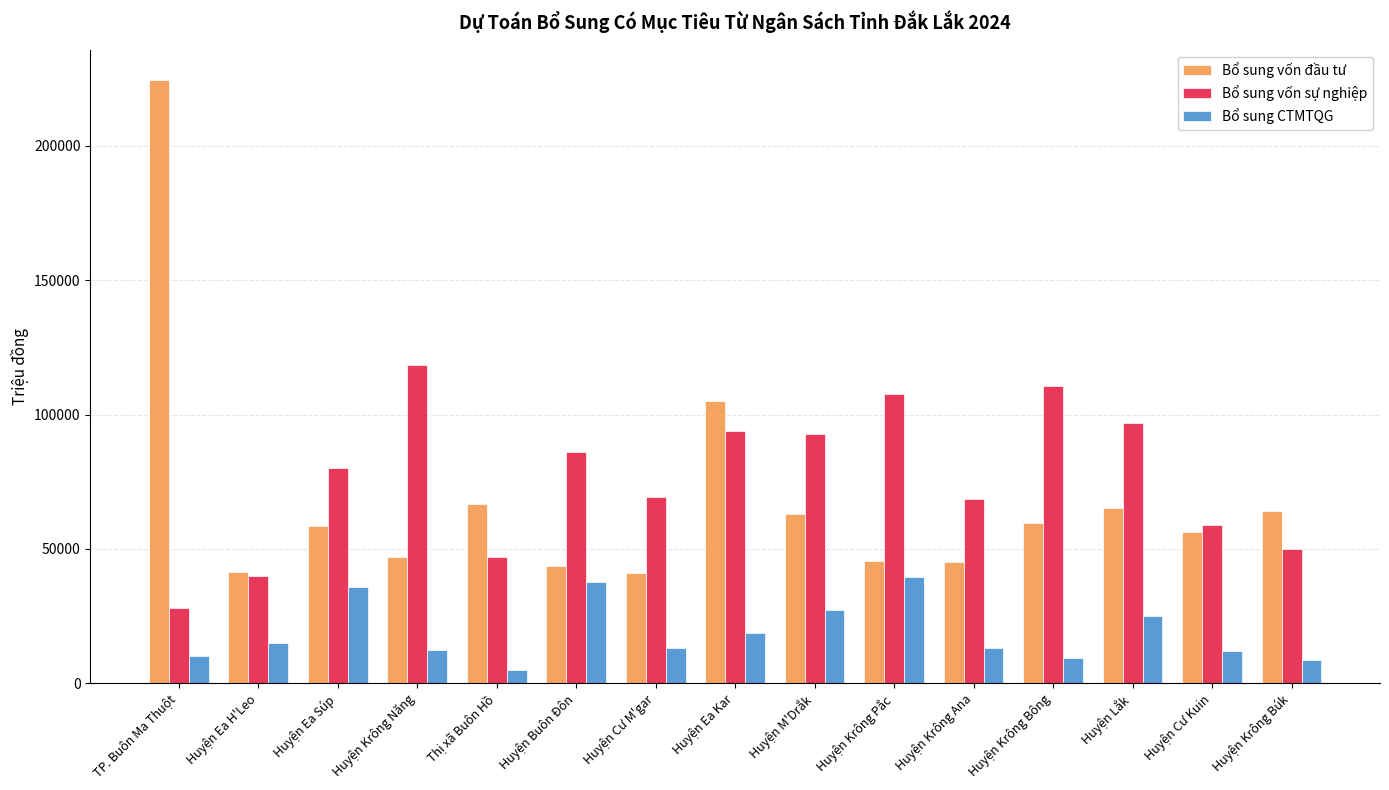

Which category has the highest value across all series?

TP. Buôn Ma Thuột